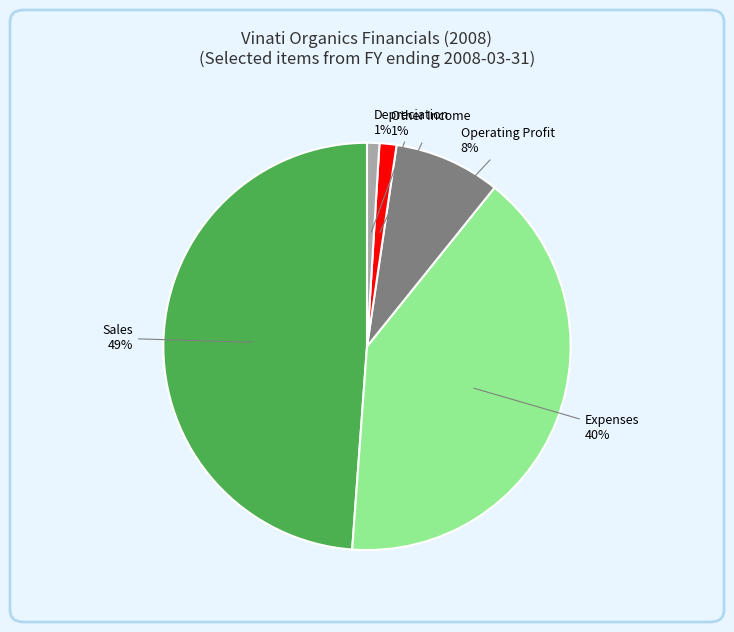

Is there a majority slice in this chart?

No